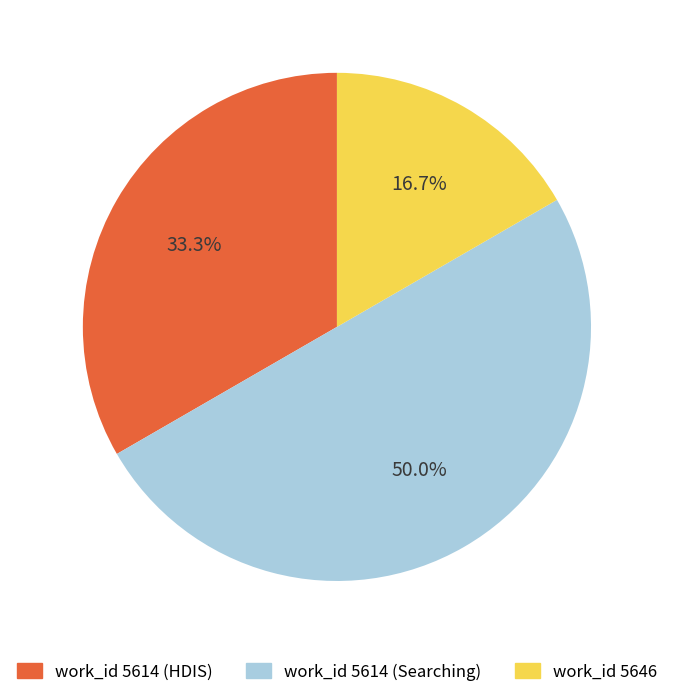

Count the number of slices in the pie.

3